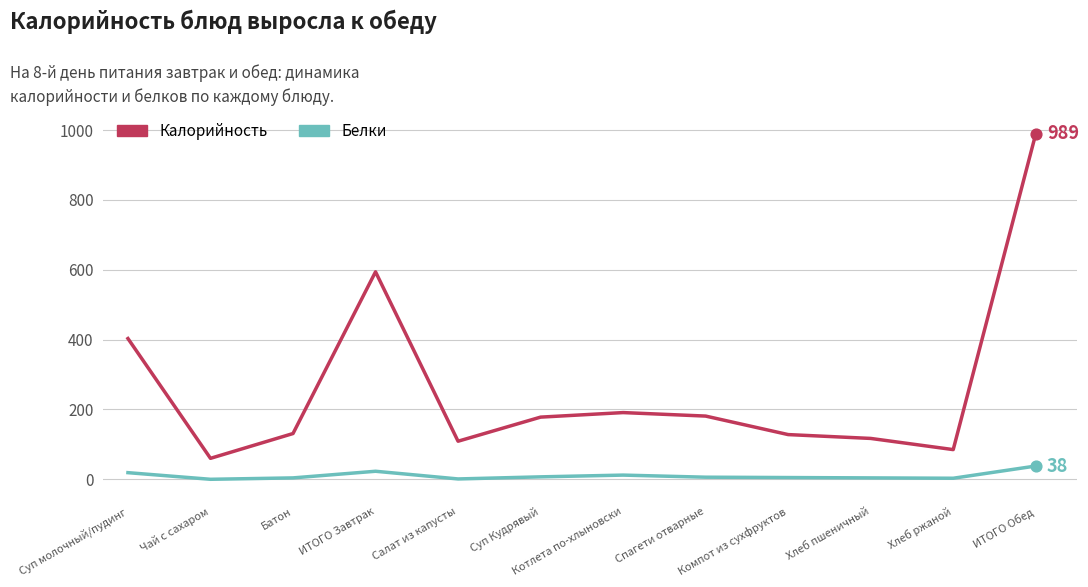

Between Батон and ИТОГО Завтрак, which series saw the biggest shift?

Калорийность